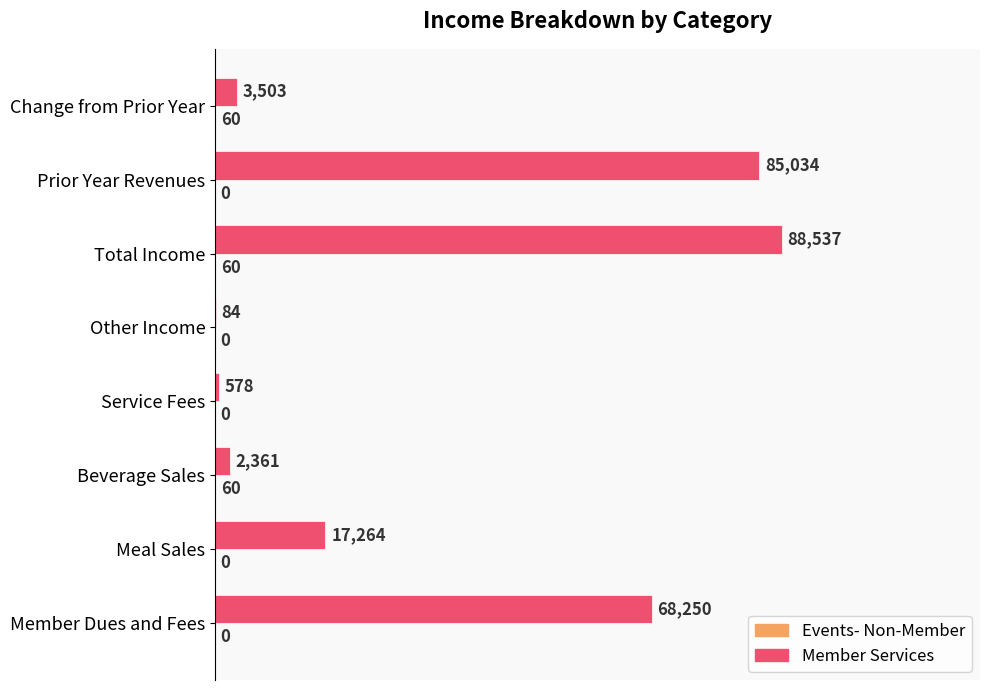

Rank the series by their average value, from lowest to highest.

Events- Non-Member, Member Services